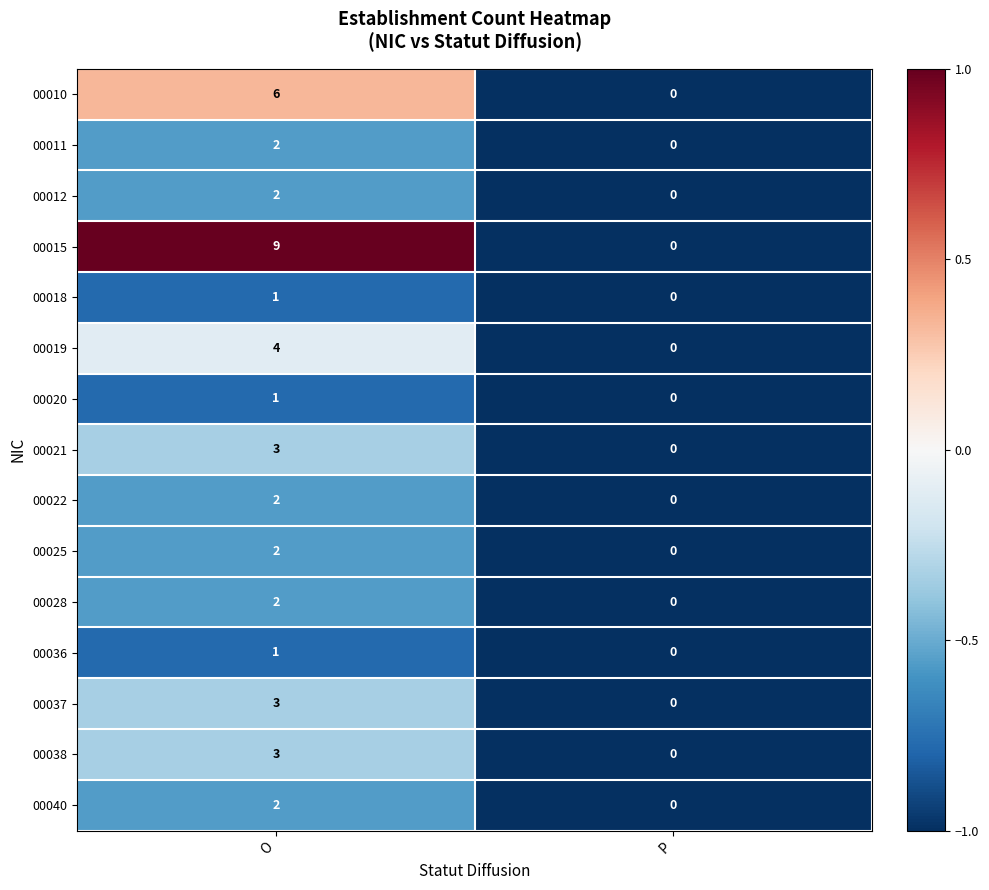

What is the difference between the 00019 values at P and O?

4